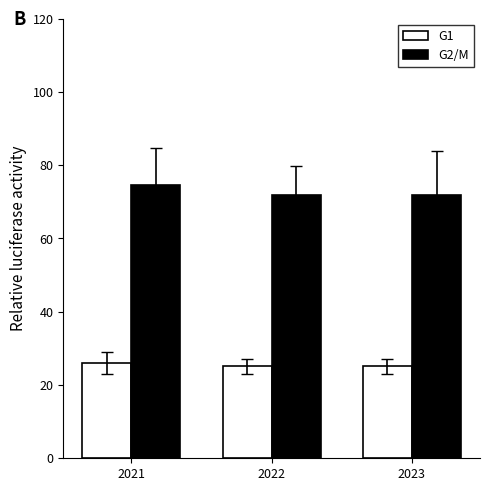

Is the value of G1 at 2022 greater than the value of G2/M at 2021?

No